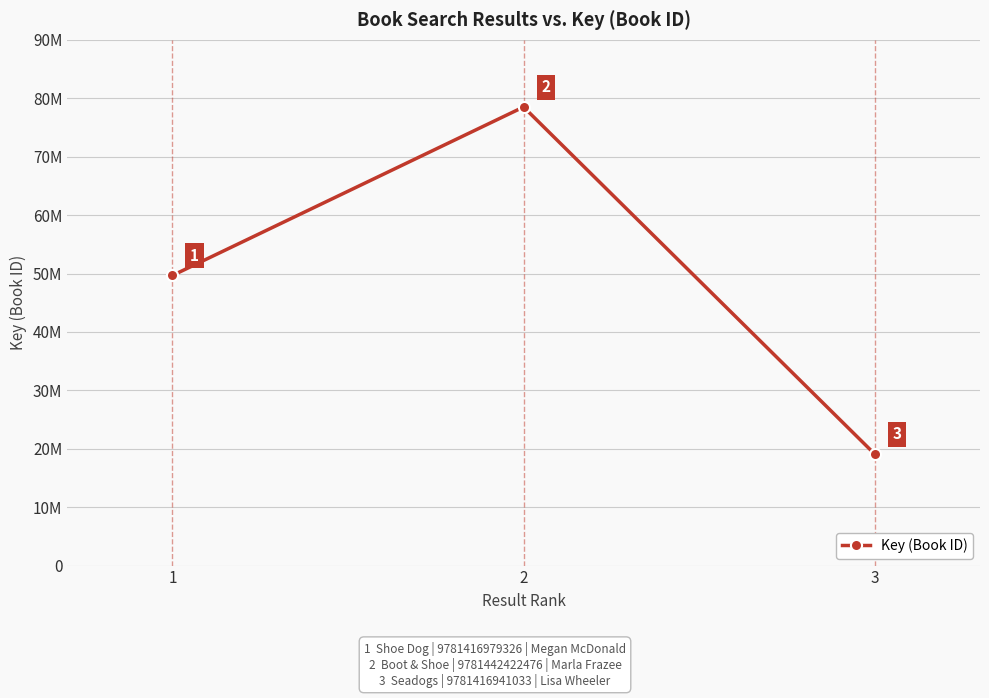

Is this an area chart (filled region under the line)?

No